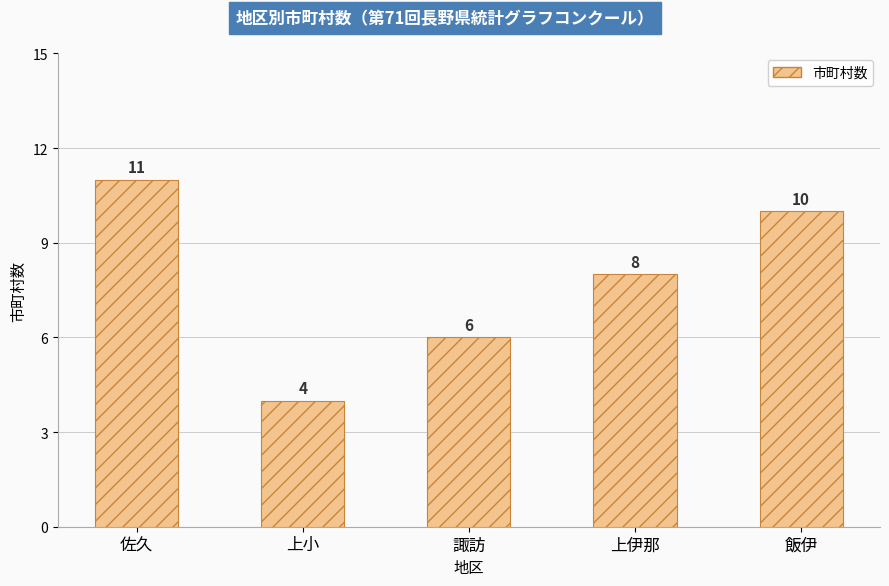

At which label is the value closest to 7?

諏訪